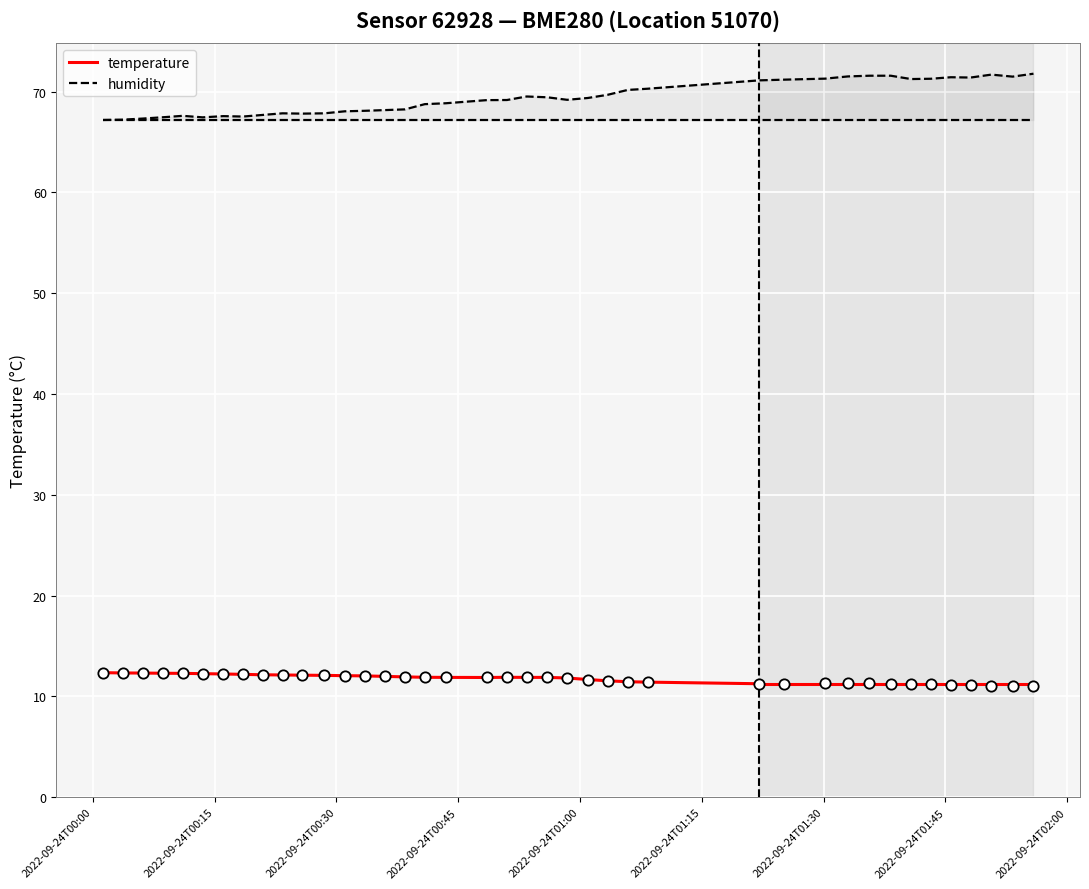

Approximately how many times larger is the value at 2022-09-24T00:38:27 compared to 2022-09-24T00:58:25?

1.0